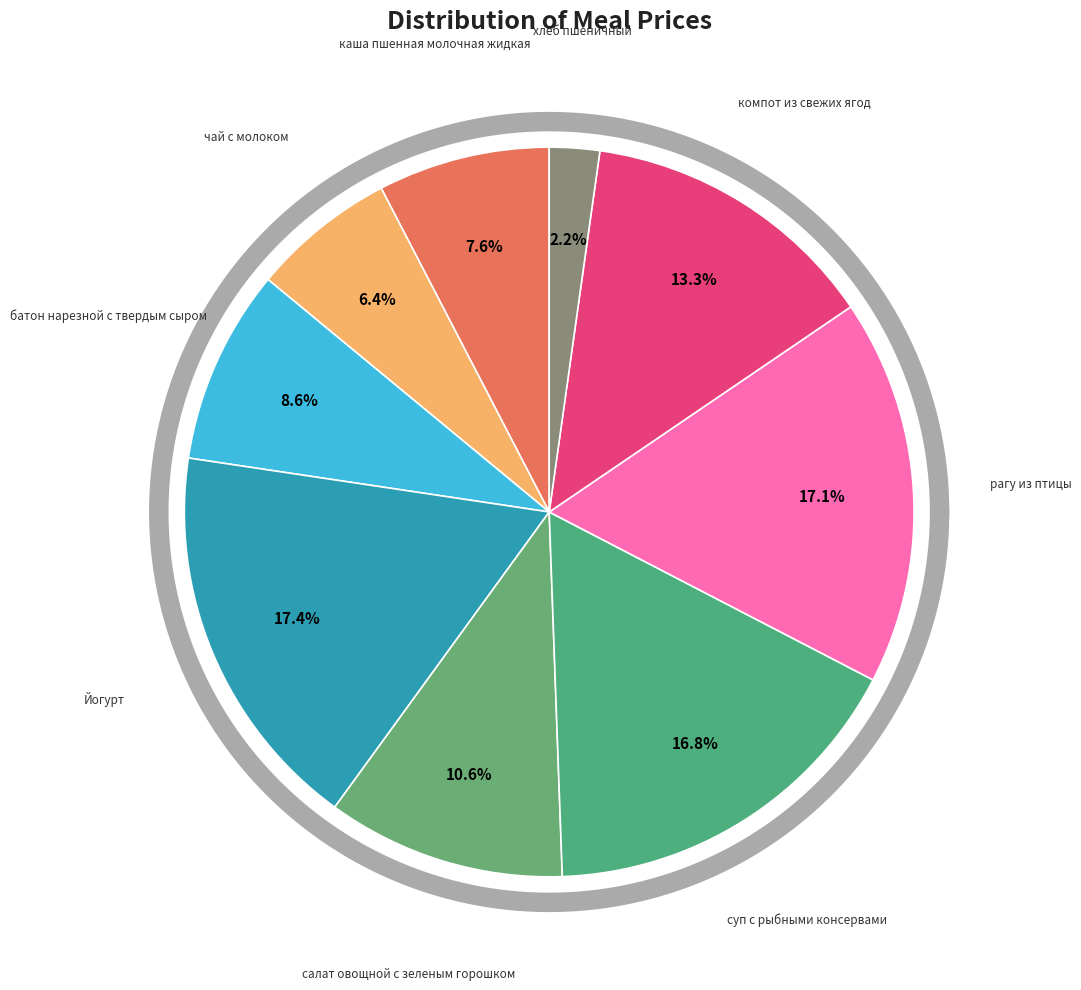

To the nearest percent, what is the average slice percentage?

11%